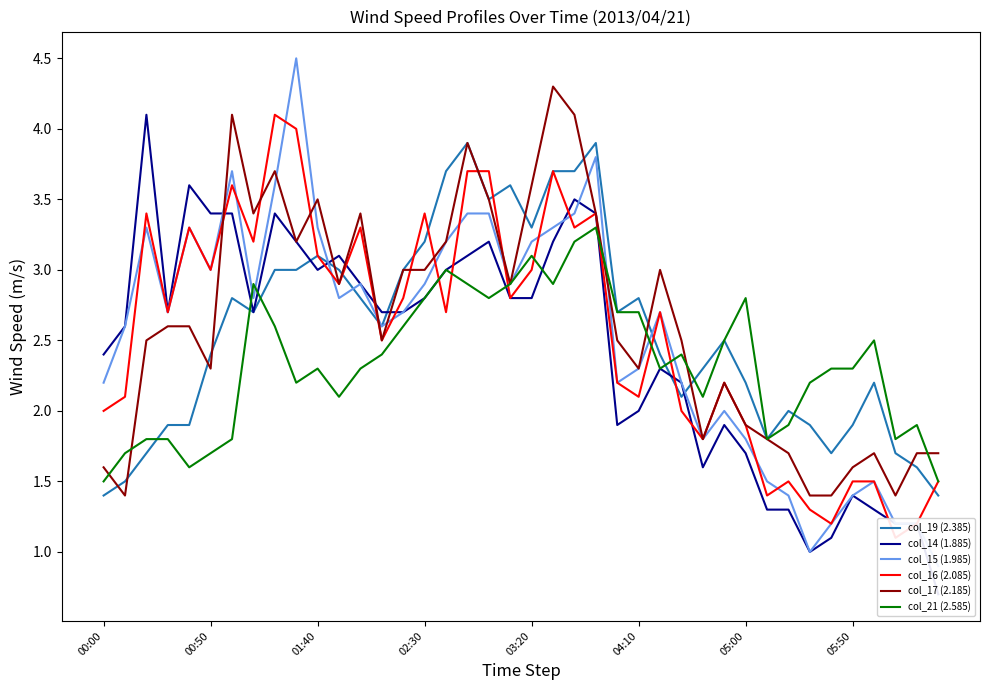

True or false: col_17 (2.185) has a value of 2.3 at 00:50.

True